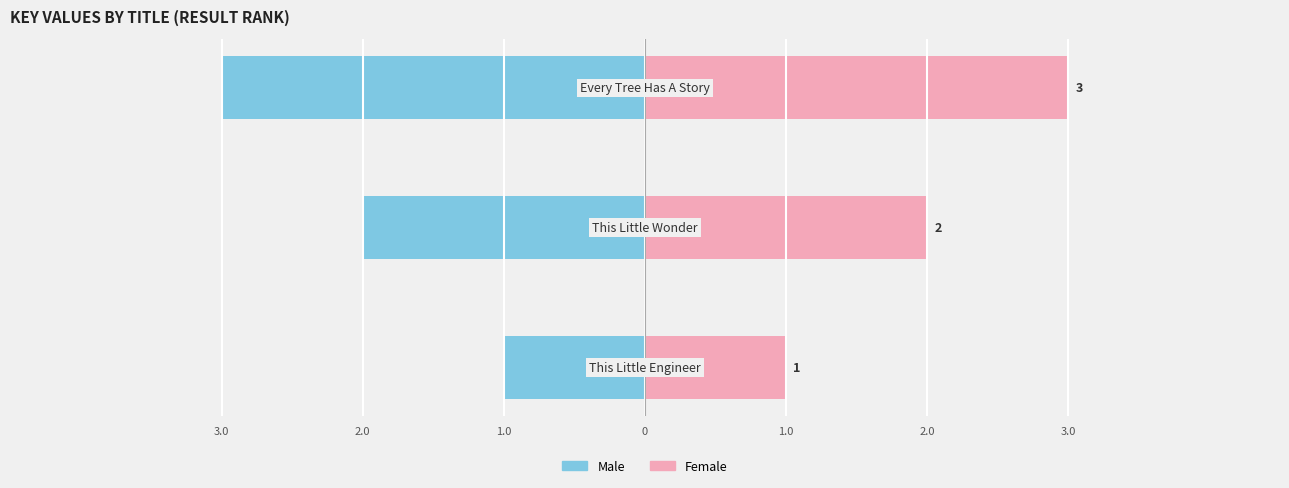

Which series changed the most between 2.0 and 1.0?

Male